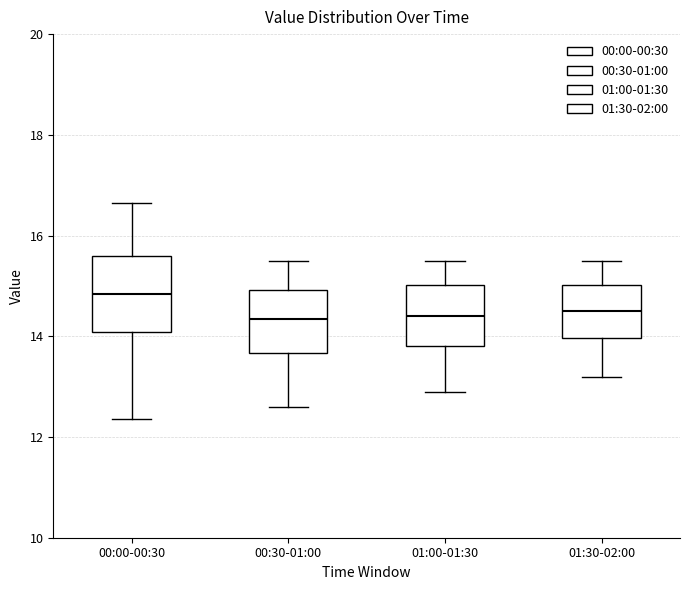

Reading left to right, read every box against the y-axis: the position of its median line, the range the box covers, and the ends of its whiskers. The values are not printed on the chart, so give them approximately, as read against the axis.

00:00-00:30: median 14.8, box 14.0 to 15.6, whiskers 12.4 to 16.6
00:30-01:00: median 14.4, box 13.6 to 15.0, whiskers 12.6 to 15.6
01:00-01:30: median 14.4, box 13.8 to 15.0, whiskers 13.0 to 15.6
01:30-02:00: median 14.6, box 14.0 to 15.0, whiskers 13.2 to 15.6